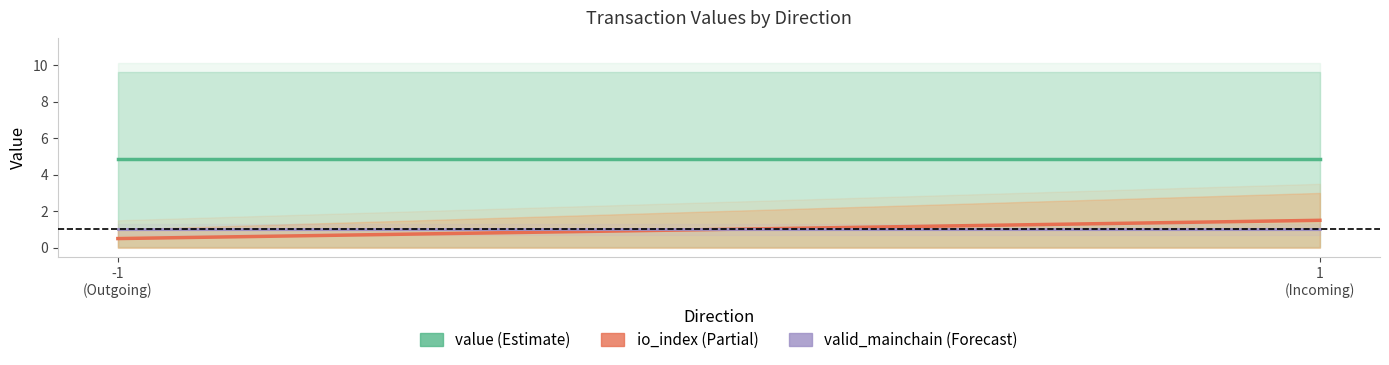

Reading left to right, transcribe all the data shown in this chart.

value: 4.8	4.8
io_index: 0.5	1.5
valid_mainchain: 1.0	1.0